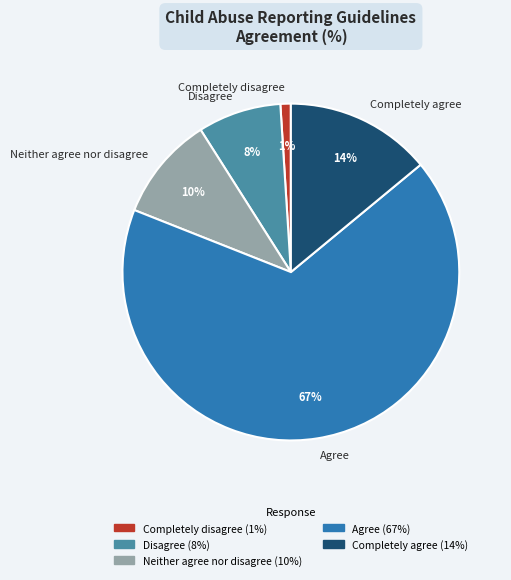

Combined, do Neither agree nor disagree and Disagree account for over 50%?

No